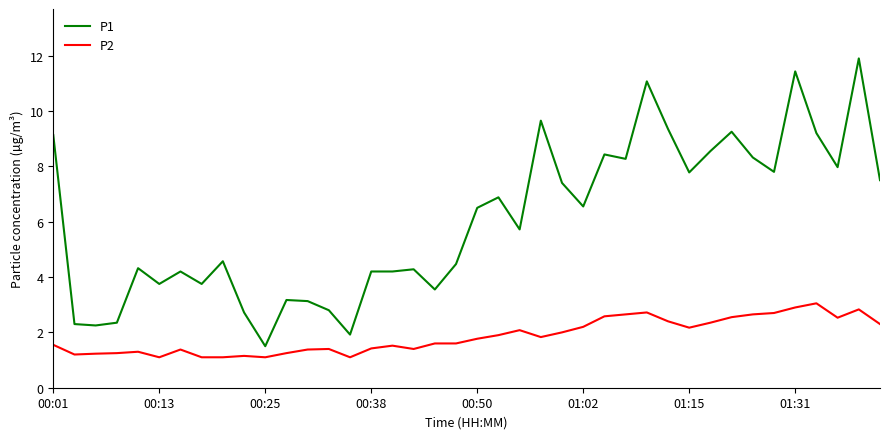

Which series has the largest total across all categories?

P1